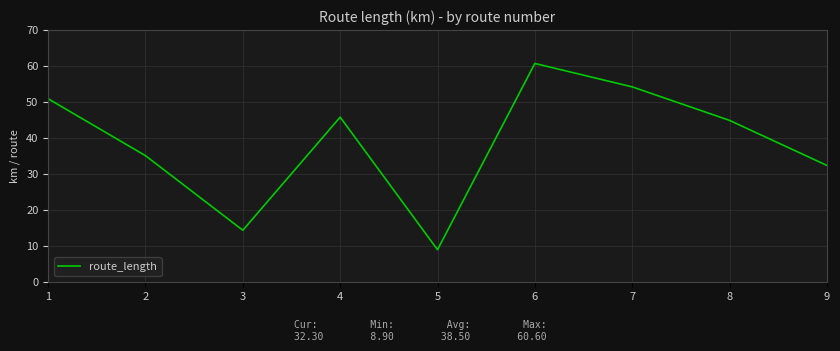

What is the maximum value shown in the chart?

60.6